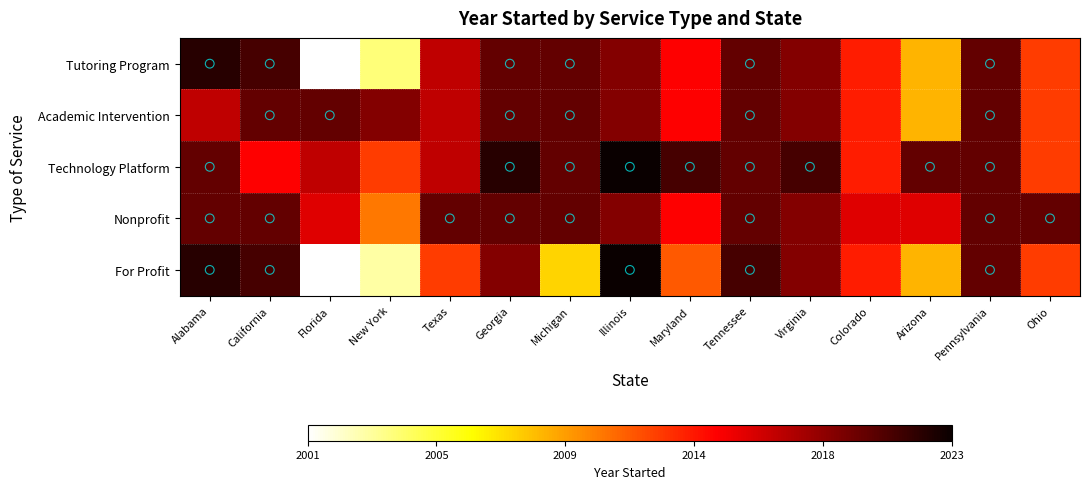

List the series in order of their peak value, highest first.

Technology Platform, For Profit, Tutoring Program, Academic Intervention, Nonprofit